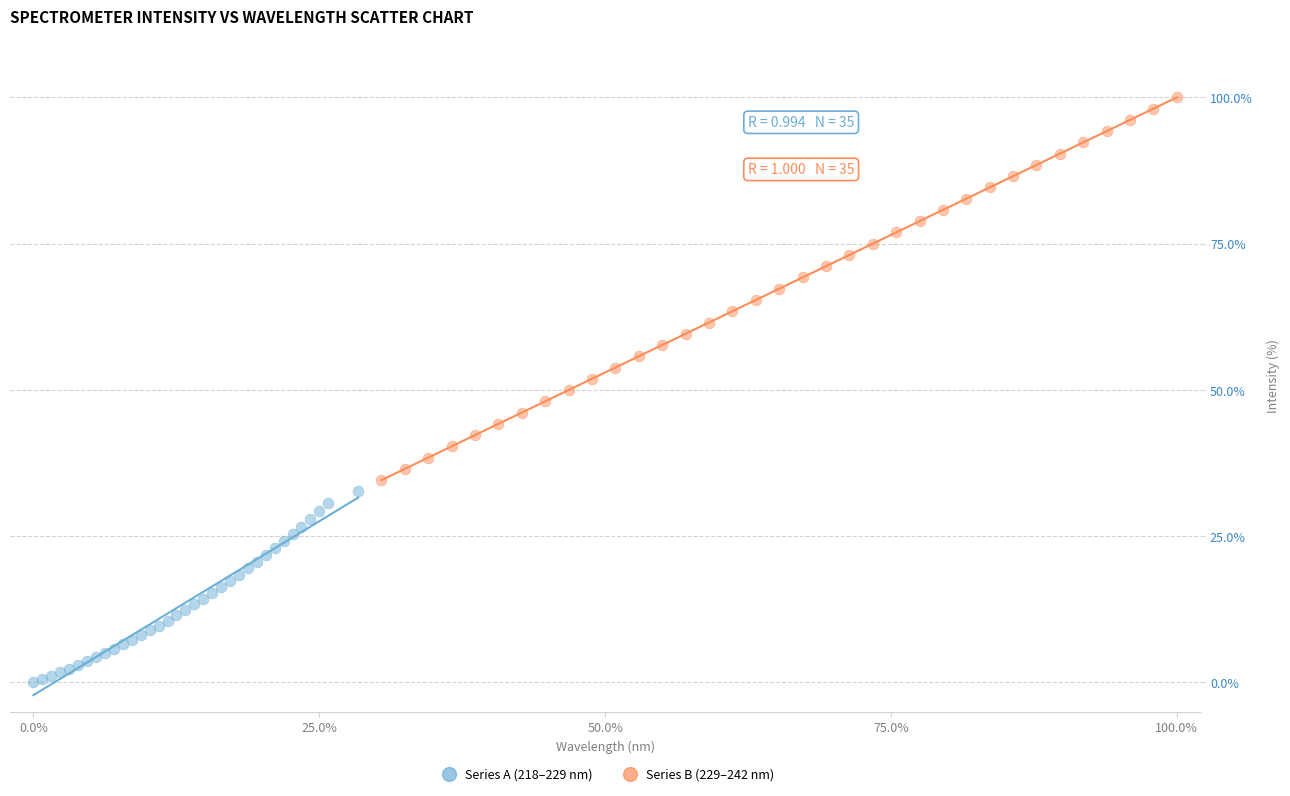

Which series has the largest Y range (max minus min)?

Series B (229–242 nm)